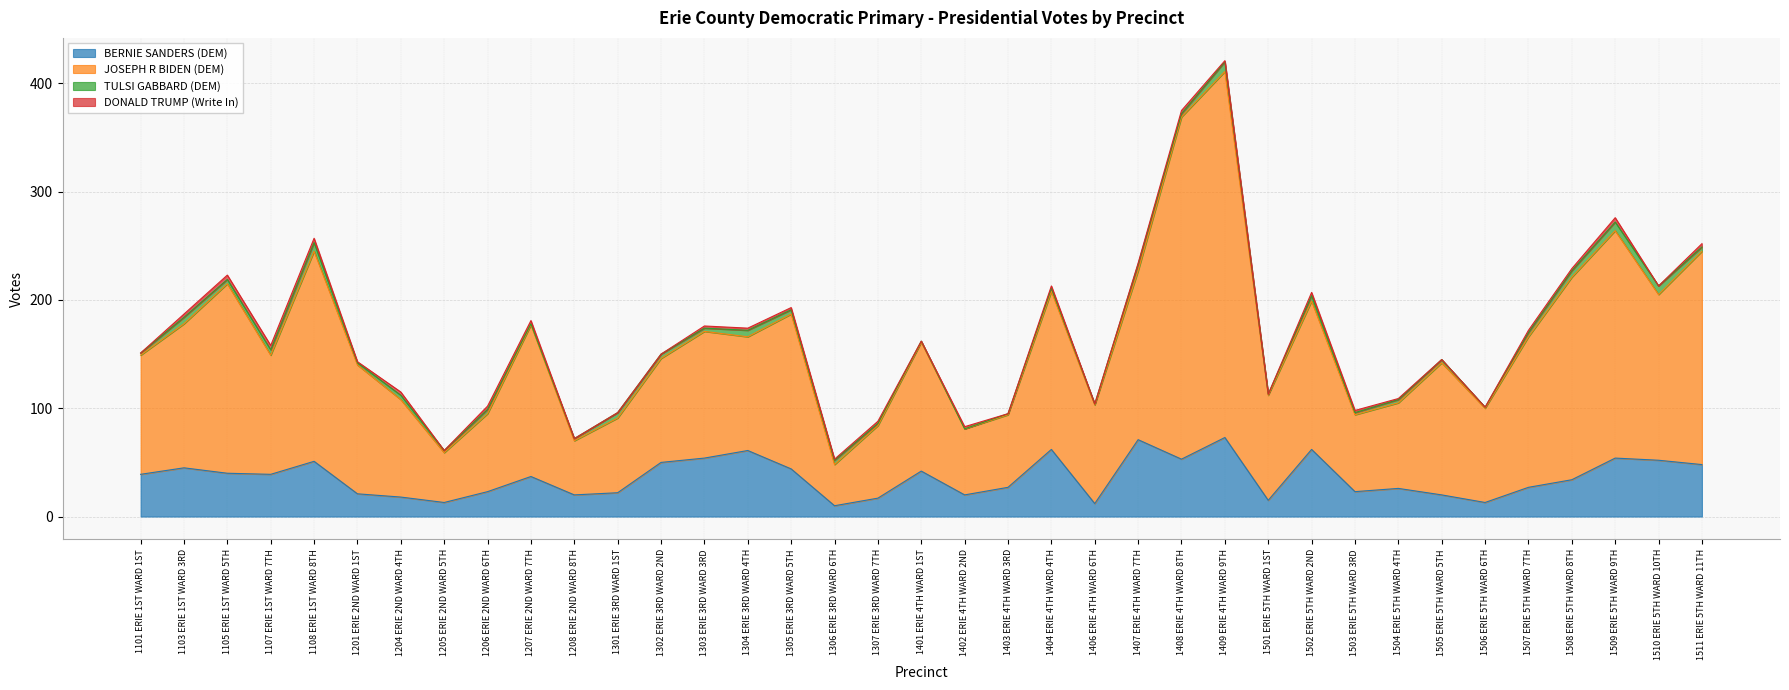

The value of BERNIE SANDERS (DEM) at 1205 ERIE 2ND WARD 5TH is 13. True or false?

True